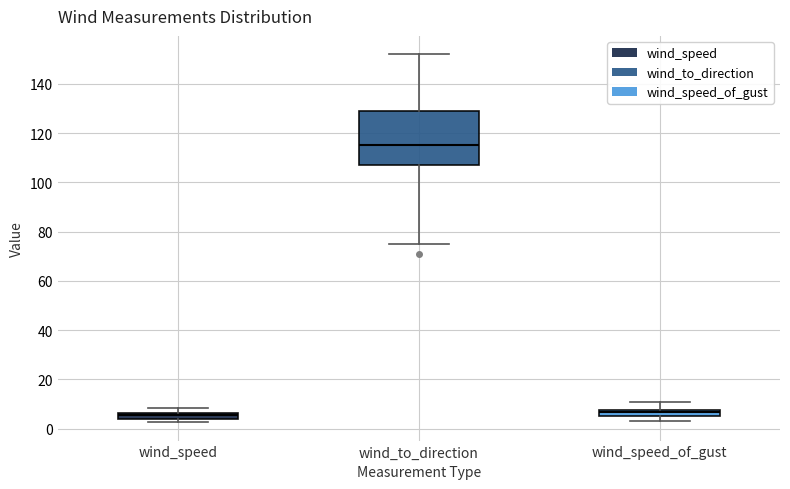

Where is the upper edge of the box for wind_speed on the y-axis? The values are not printed on the chart, so give them approximately, as read against the axis.

6